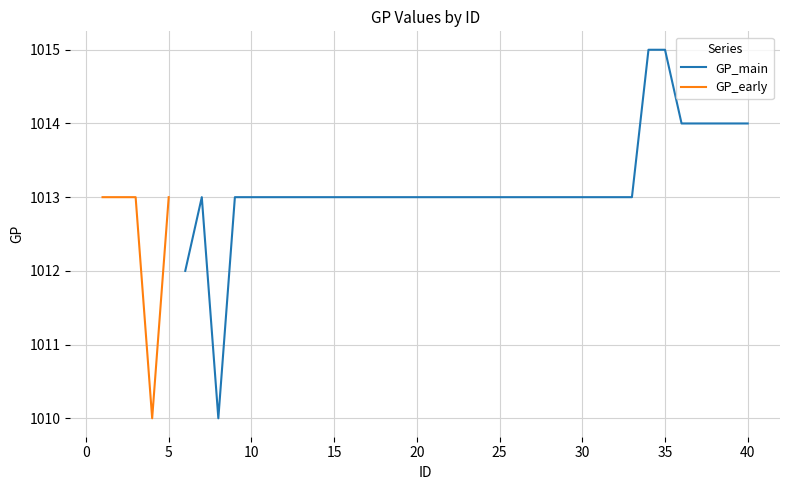

At which category does GP_series2 reach its first local peak?

5